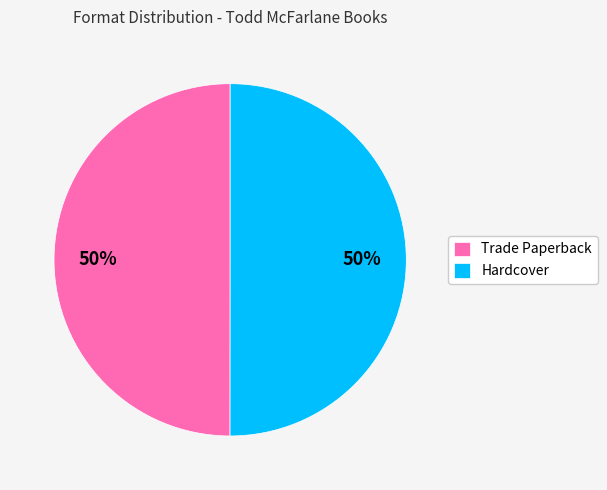

To the nearest percent, what is the combined percentage of Hardcover and Trade Paperback?

100%